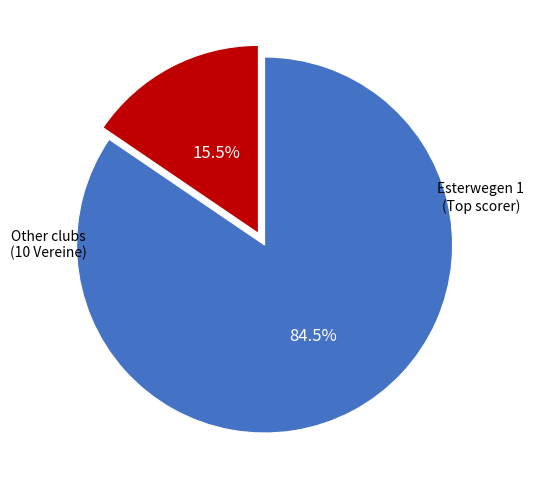

Is the sum of Other clubs and Esterwegen 1 greater than half?

Yes